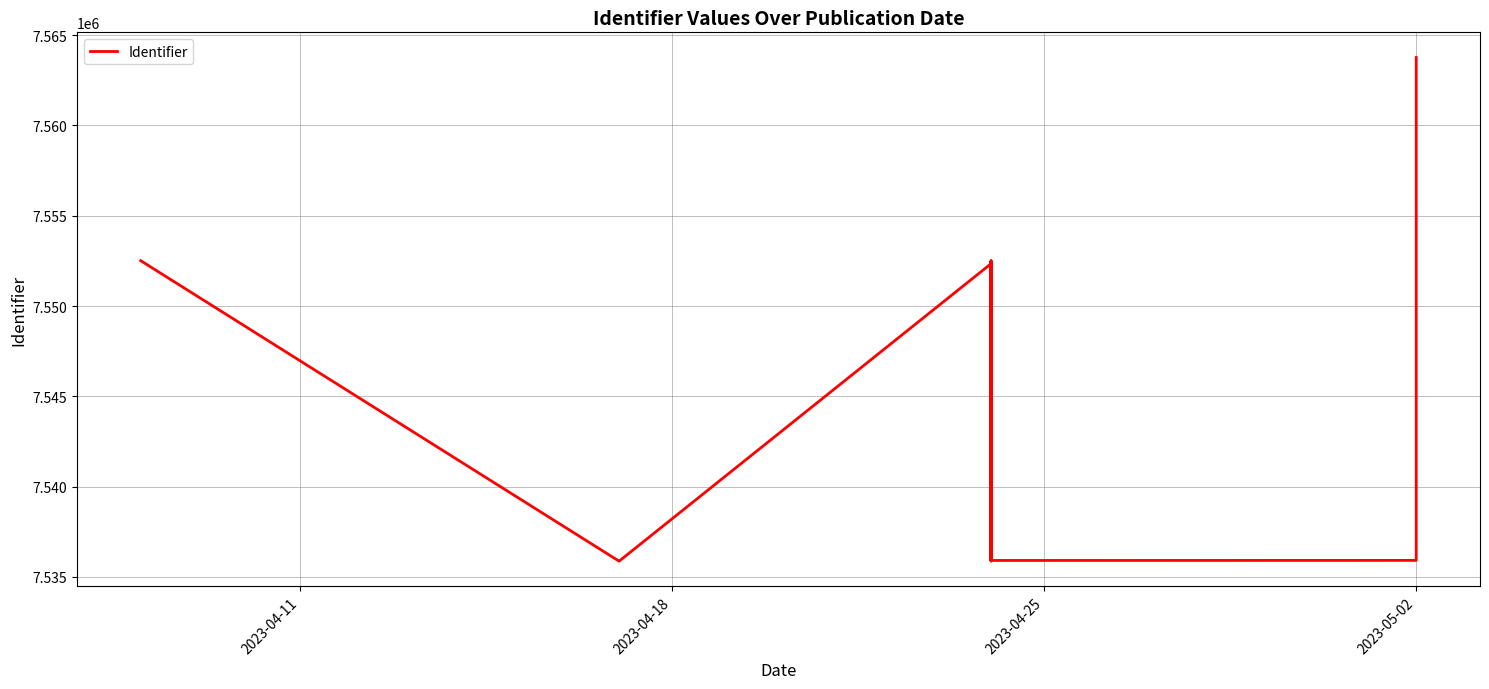

What is the difference between the maximum and minimum values?

27896